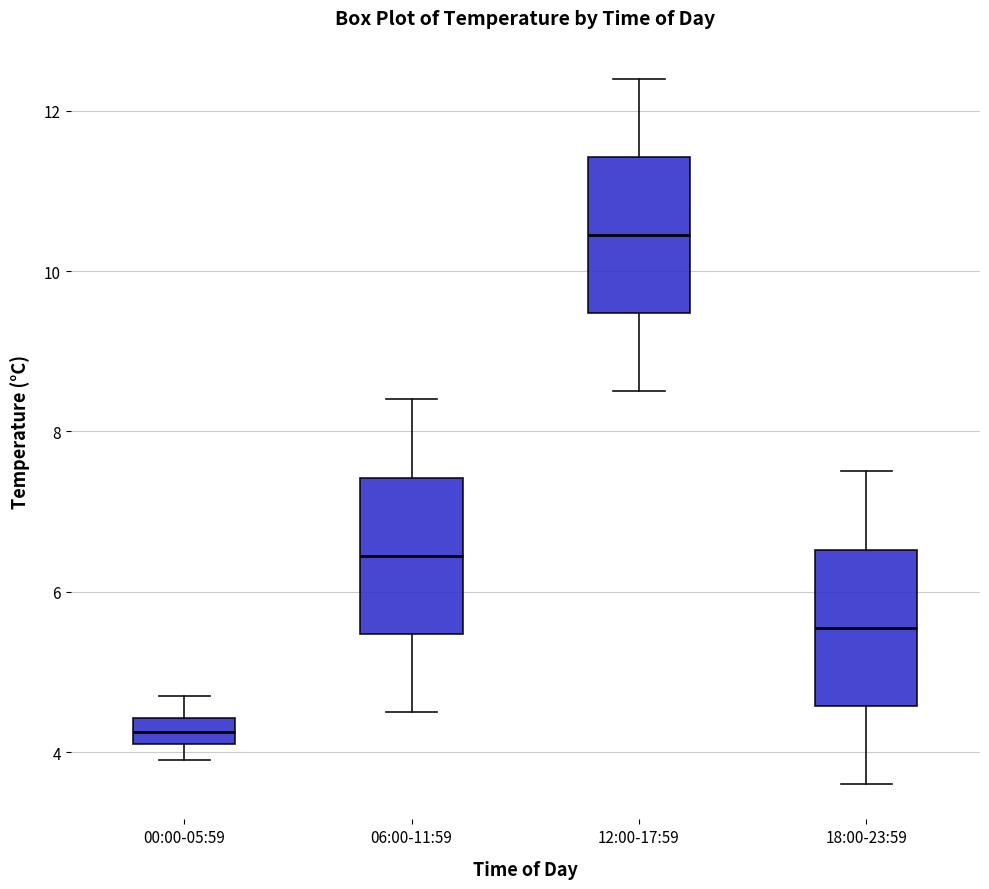

Which box's median line is the lowest?

00:00-05:59